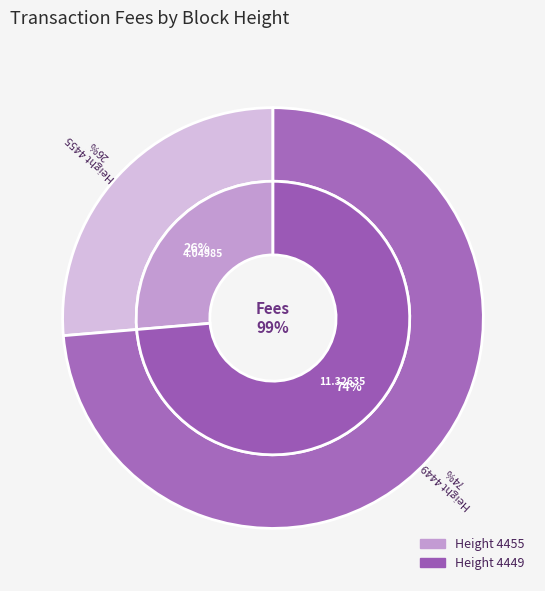

What is the ratio of the value at 4455 to the value at 4449?

0.4